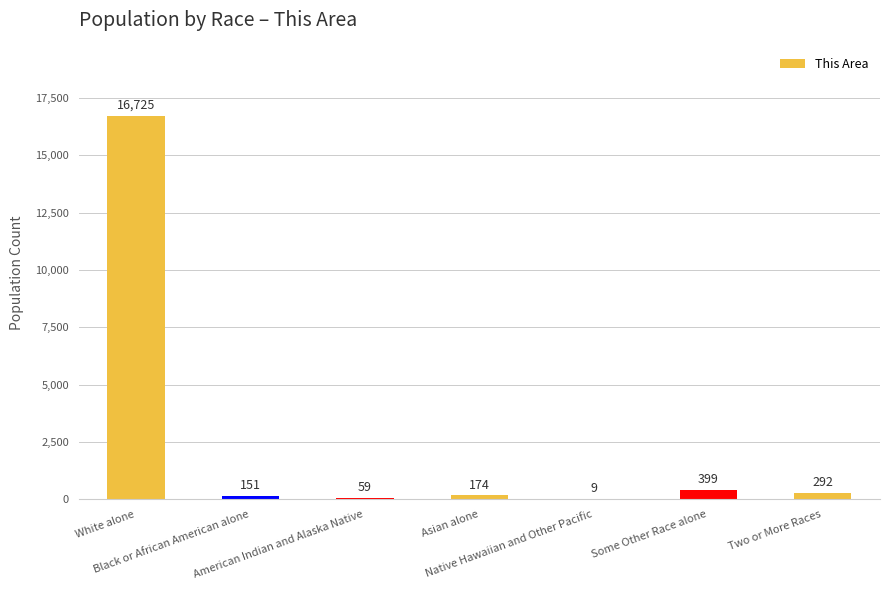

What is the maximum value shown in the chart?

16725